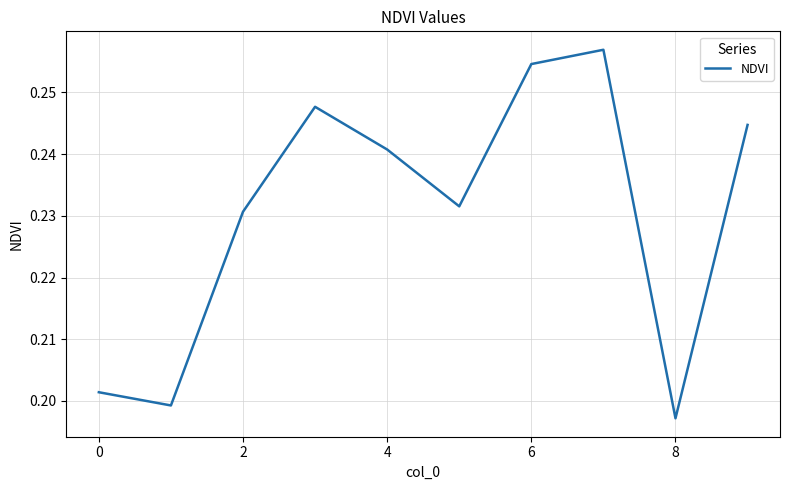

The value at 4 is 0.1. True or false?

False